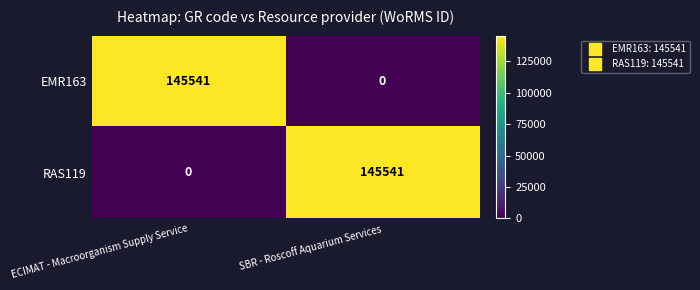

What is the sum of all RAS119 values?

145541